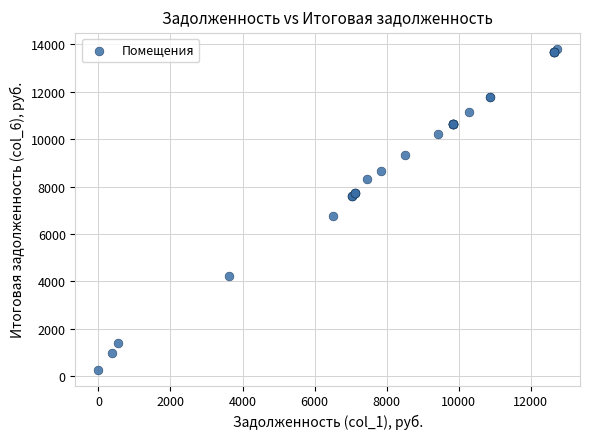

What Y value in the scatter plot is closest to 7040?

6772.6